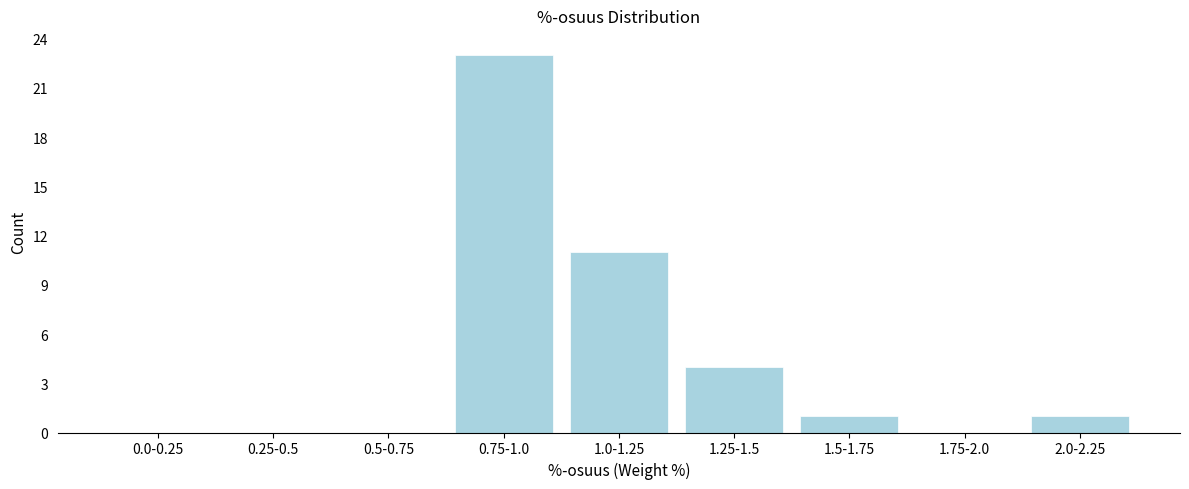

Reading right to left, what are all the values shown in this chart?

2.0-2.25=1	1.75-2.0=0	1.5-1.75=1	1.25-1.5=4	1.0-1.25=11	0.75-1.0=23	0.5-0.75=0	0.25-0.5=0	0.0-0.25=0